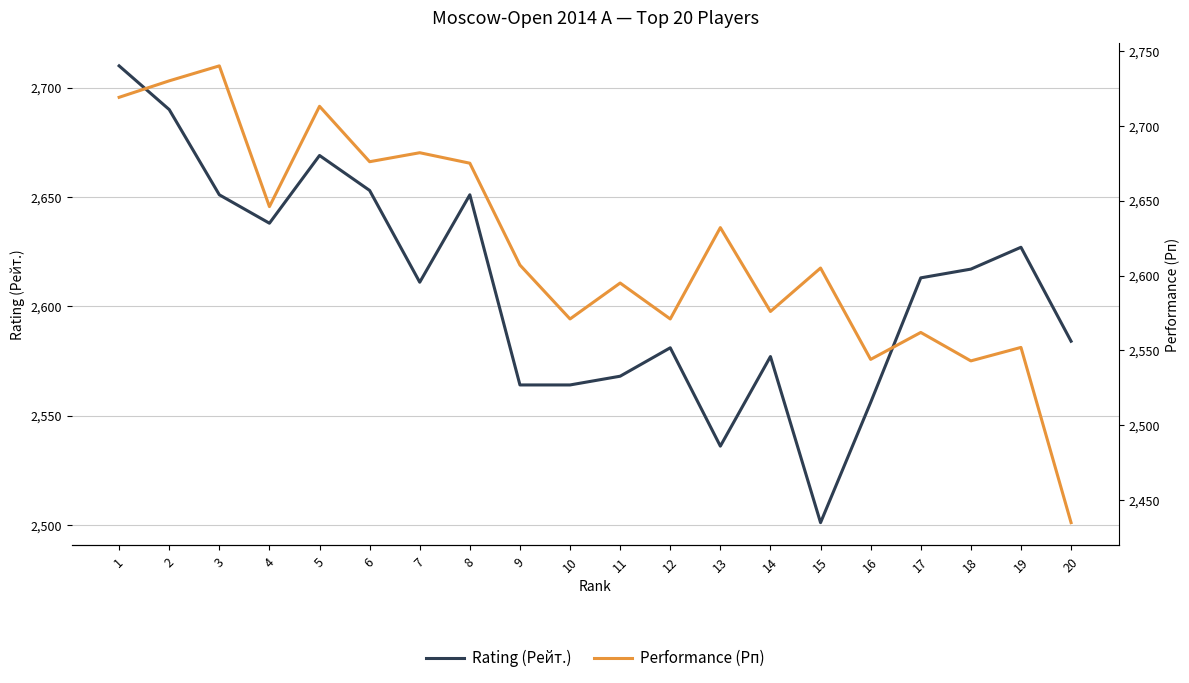

What is the total value across all series at 12?

5152